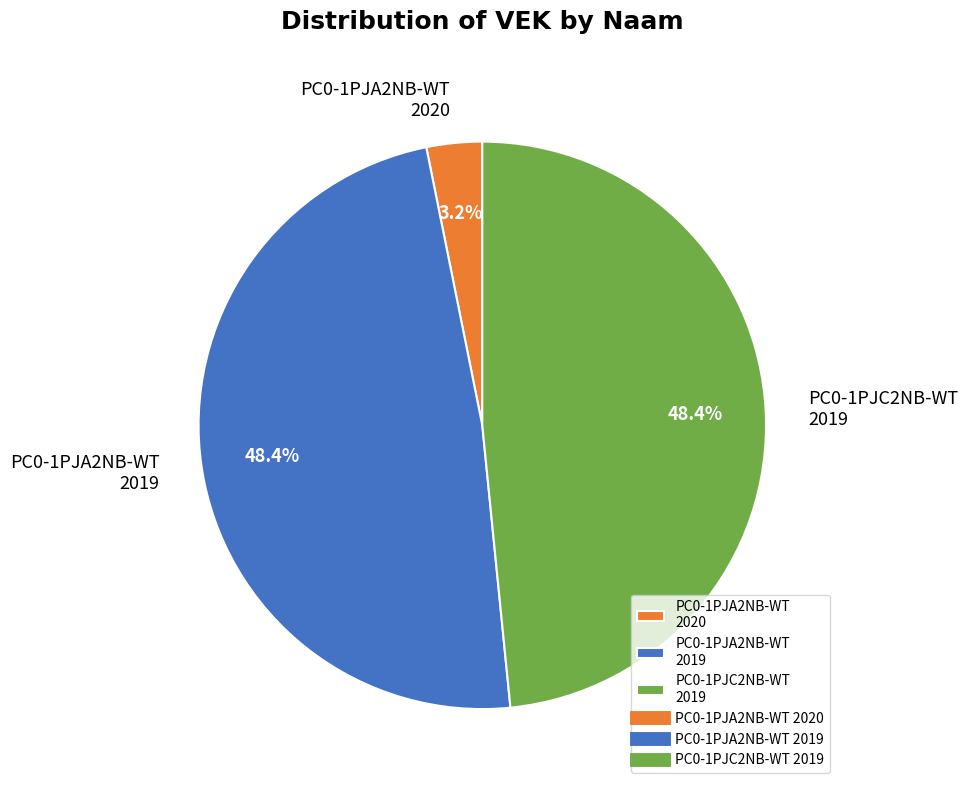

Count the number of slices in the pie.

3